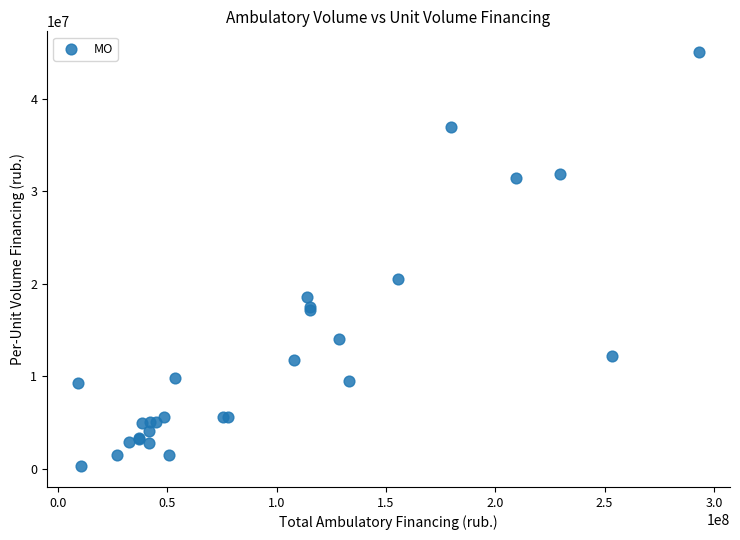

What Y value in the scatter plot is closest to 22652529?

20561580